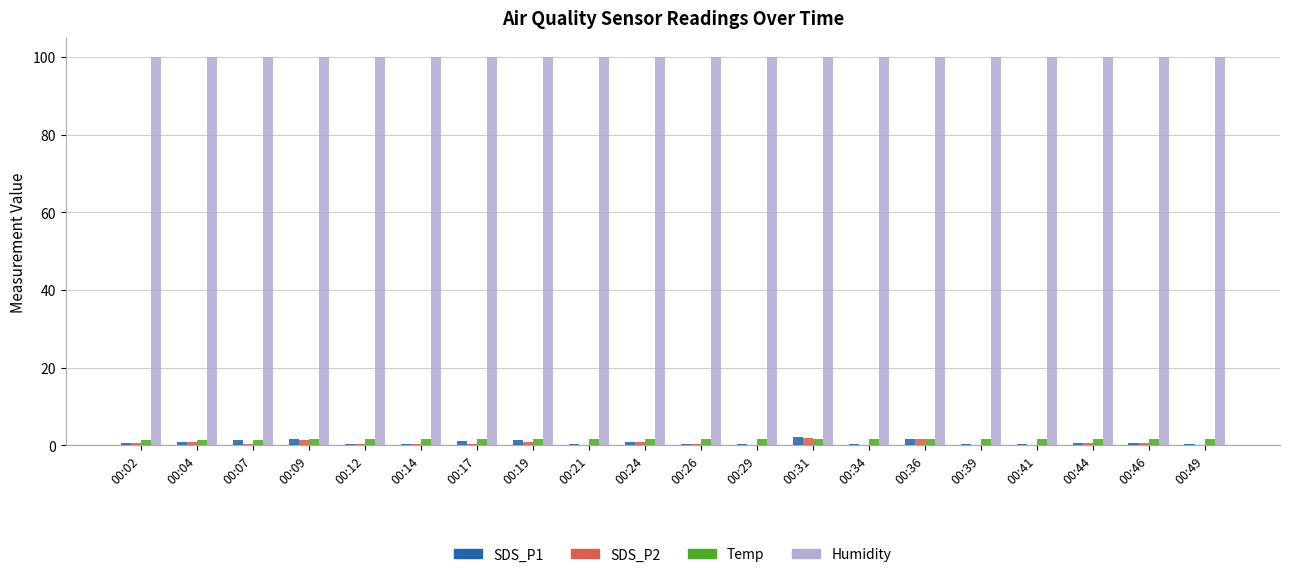

Which series has the largest total across all categories?

Humidity